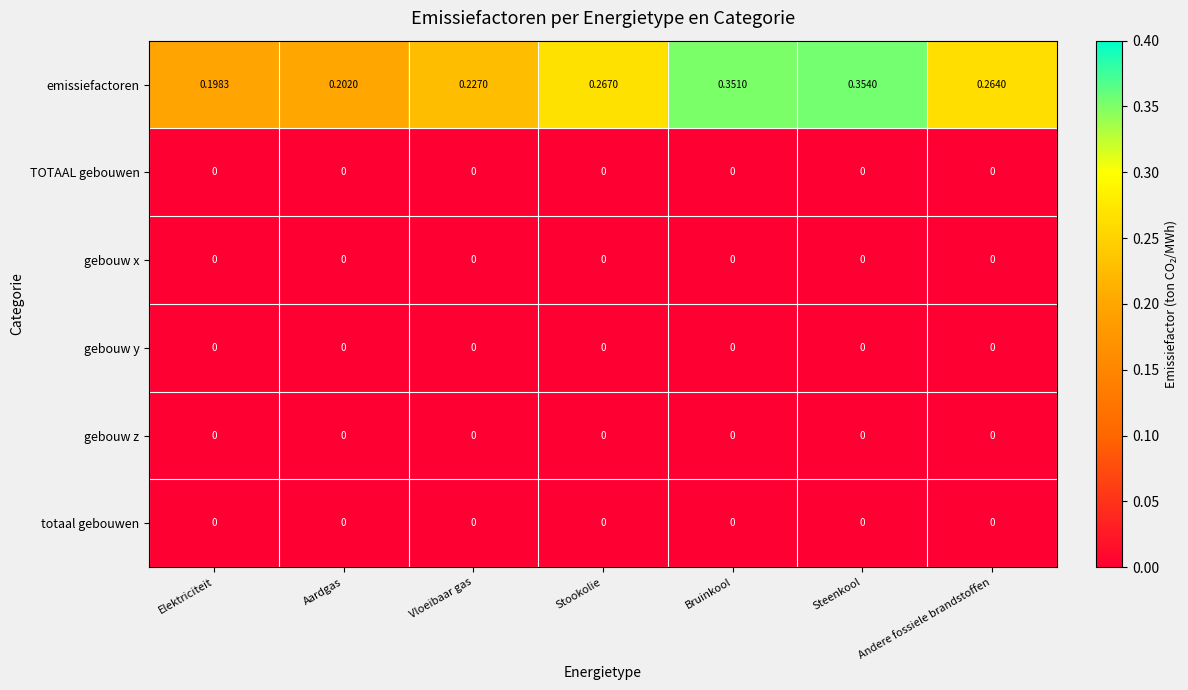

Which series has the largest total across all categories?

emissiefactoren